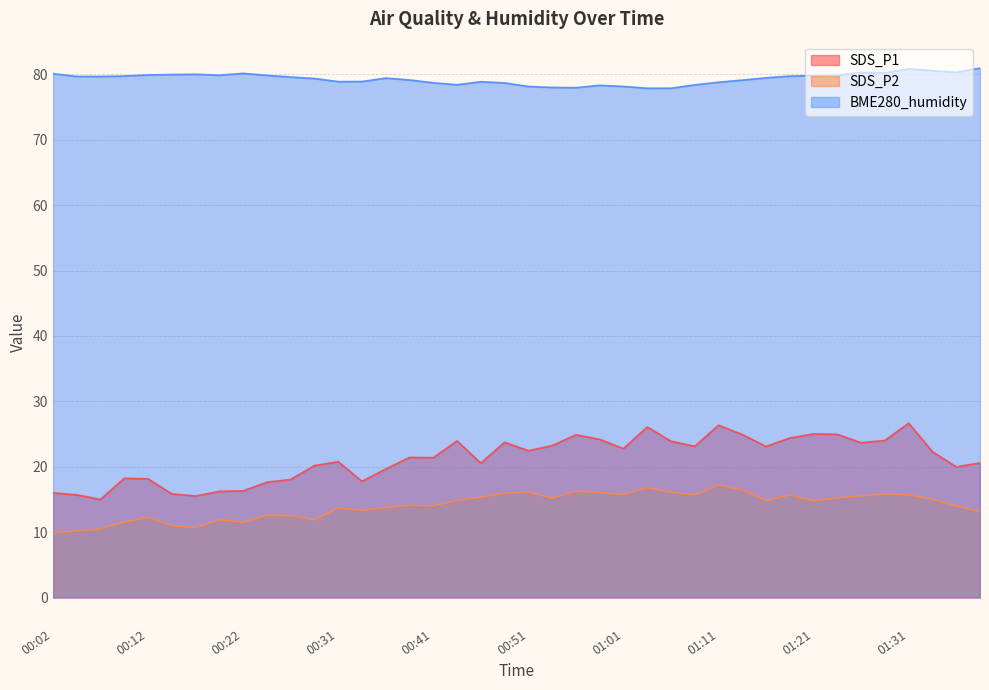

How many values in the BME280_humidity series are below 79?

15